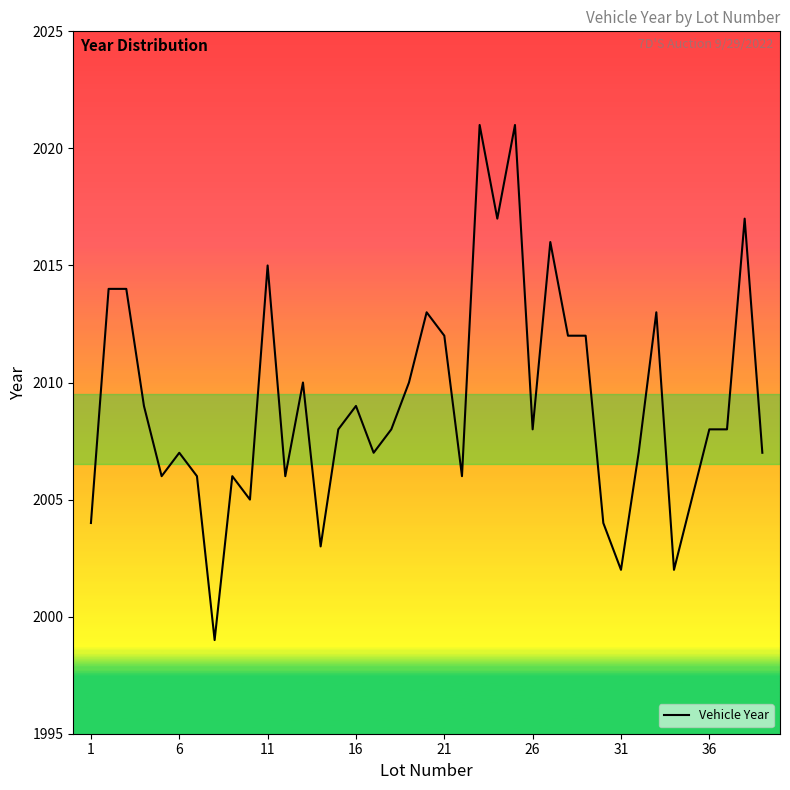

Does the chart have visible grid lines?

No